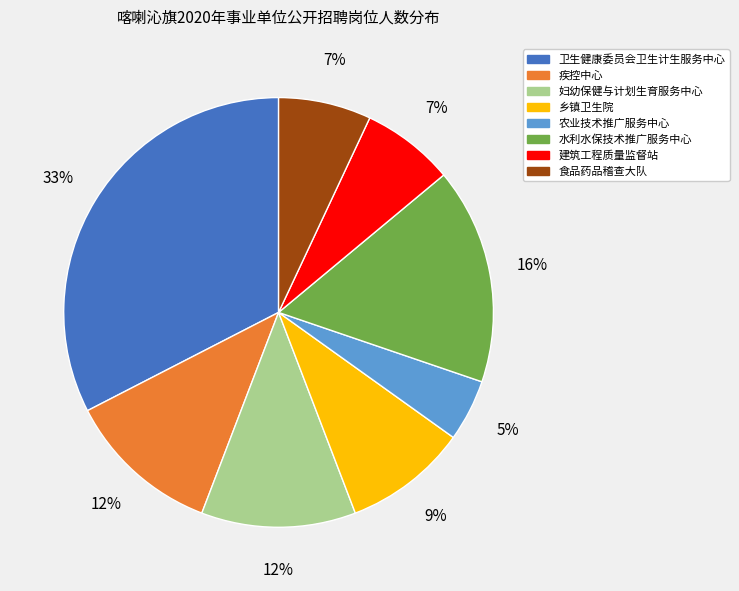

To the nearest percent, what percentage of the pie is 水利水保技术推广服务中心?

16%